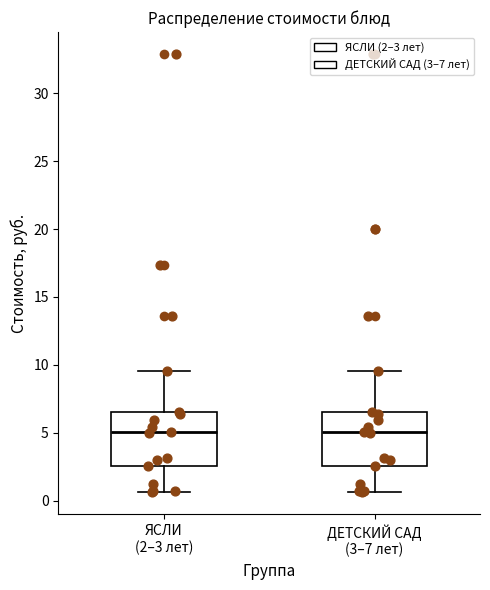

Reading left to right, read every box against the y-axis: the position of its median line, the range the box covers, and the ends of its whiskers. The values are not printed on the chart, so give them approximately, as read against the axis.

ЯСЛИ (2–3 лет): median 5.0, box 2.5 to 6.5, whiskers 0.5 to 9.5
ДЕТСКИЙ САД (3–7 лет): median 5.0, box 2.5 to 6.5, whiskers 0.5 to 9.5